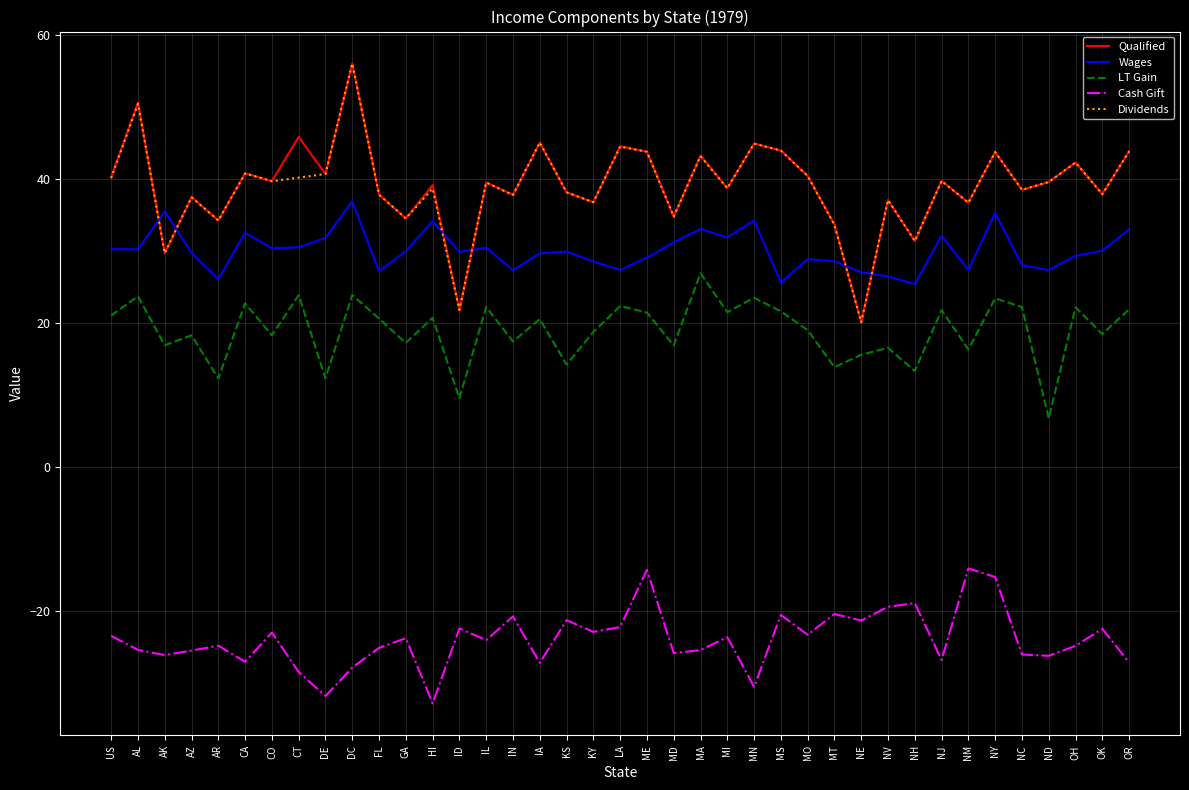

At which category does Qualified reach its first local valley?

AK